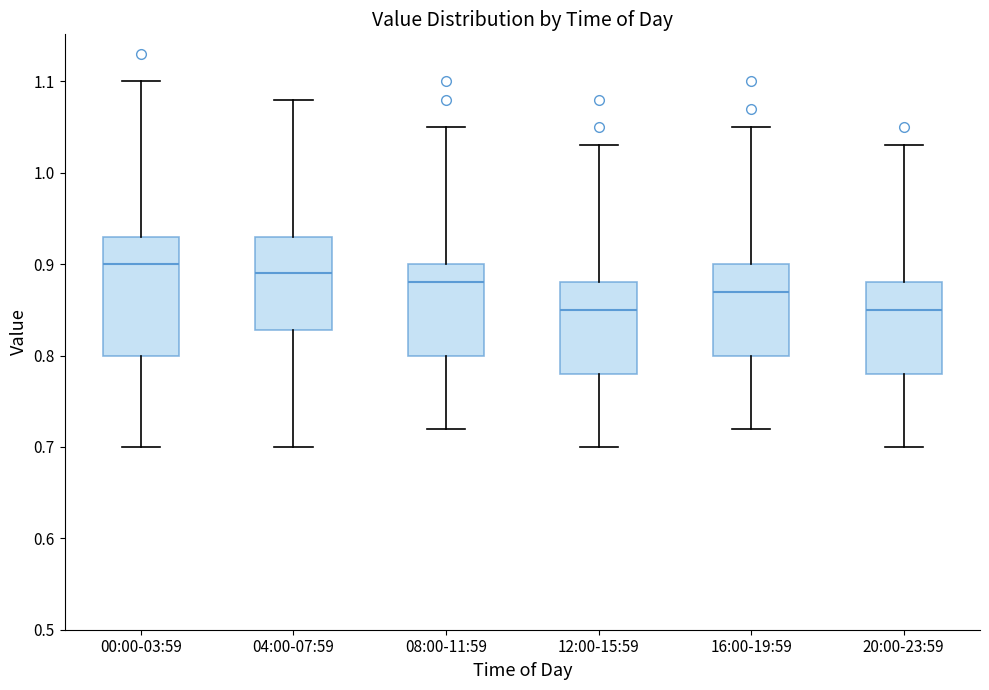

Comparing the boxes themselves (not the whiskers), which one is the tallest?

00:00-03:59